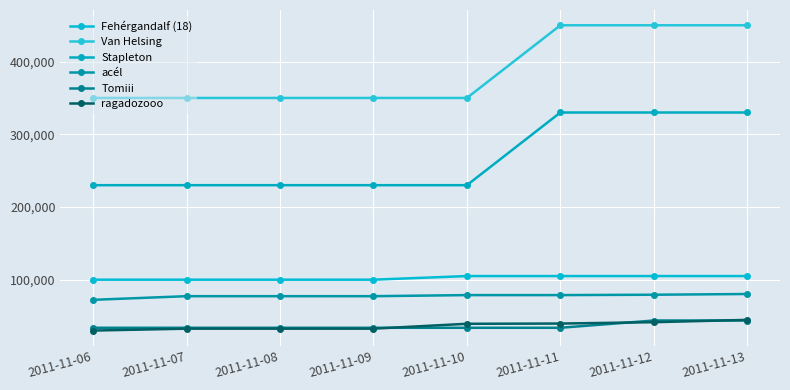

What is the minimum value shown in the chart?

30026